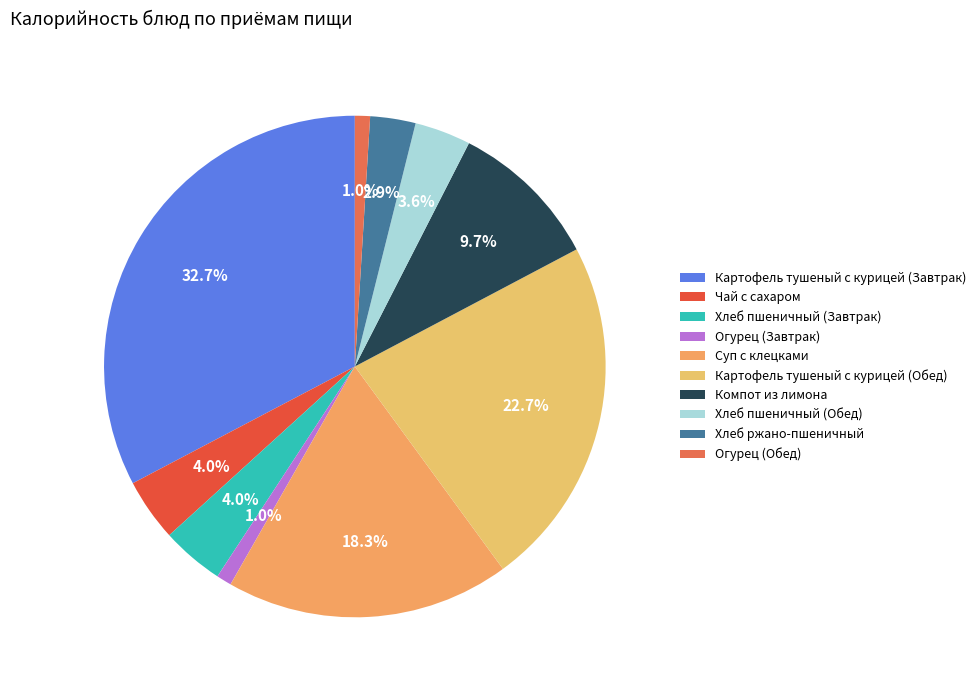

True or false: Хлеб ржано-пшеничный accounts for 12% of the total.

False